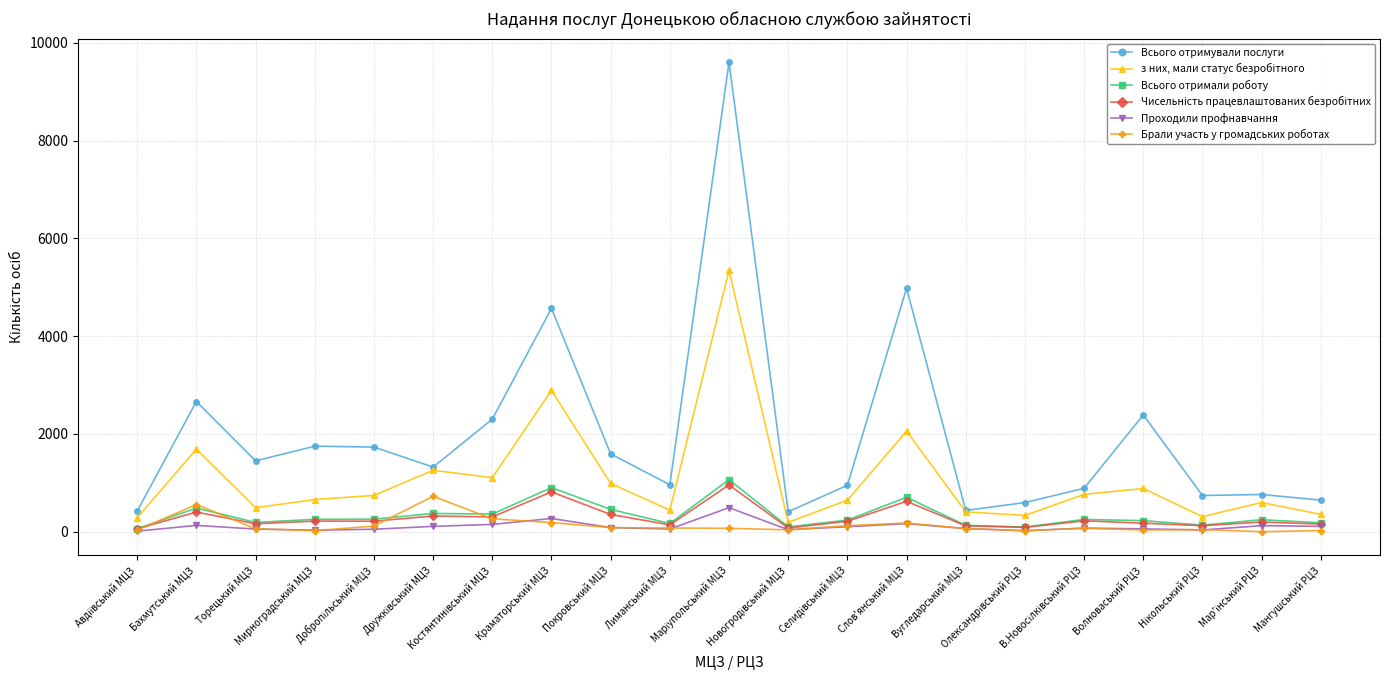

What is the minimum value for Всього отримували послуги?

408